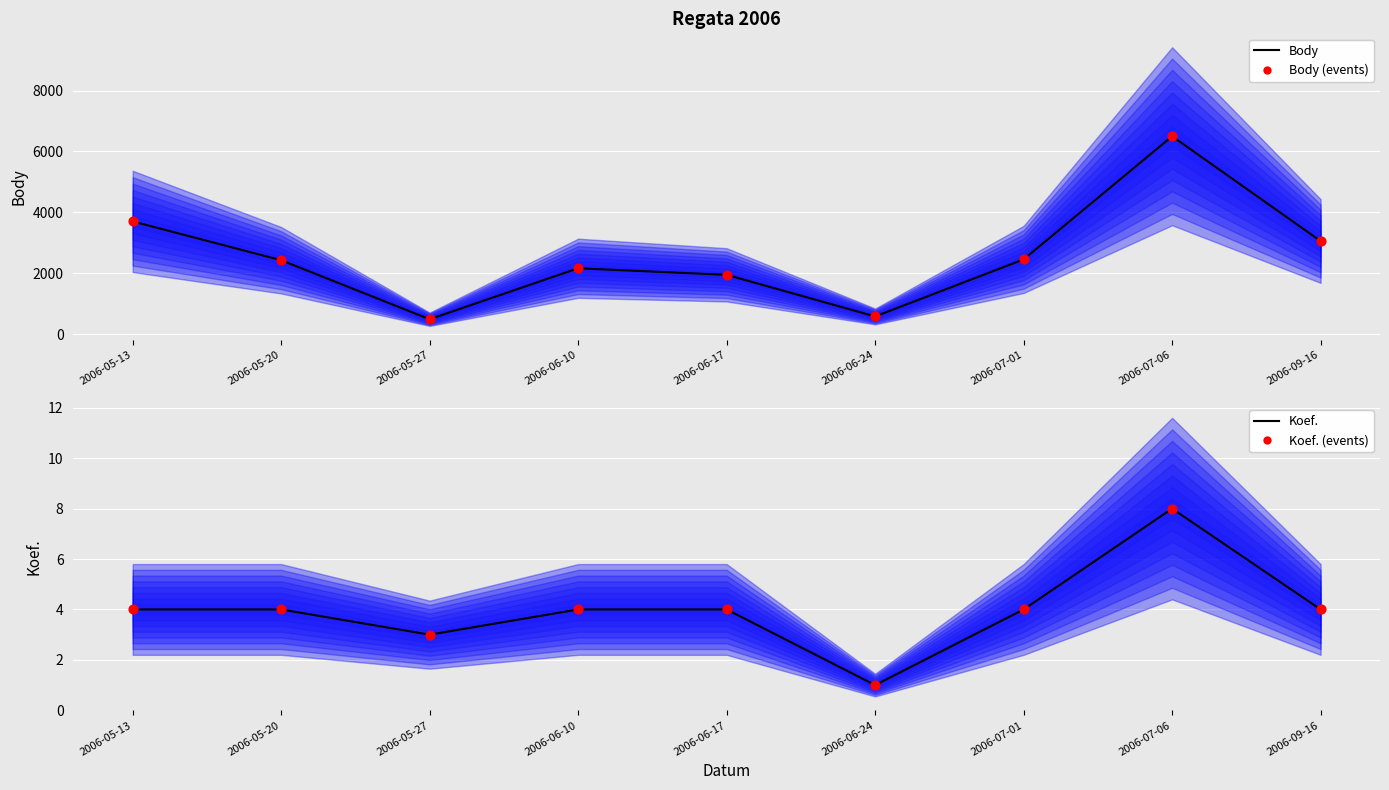

Which series contains the lowest Y value?

Koef.